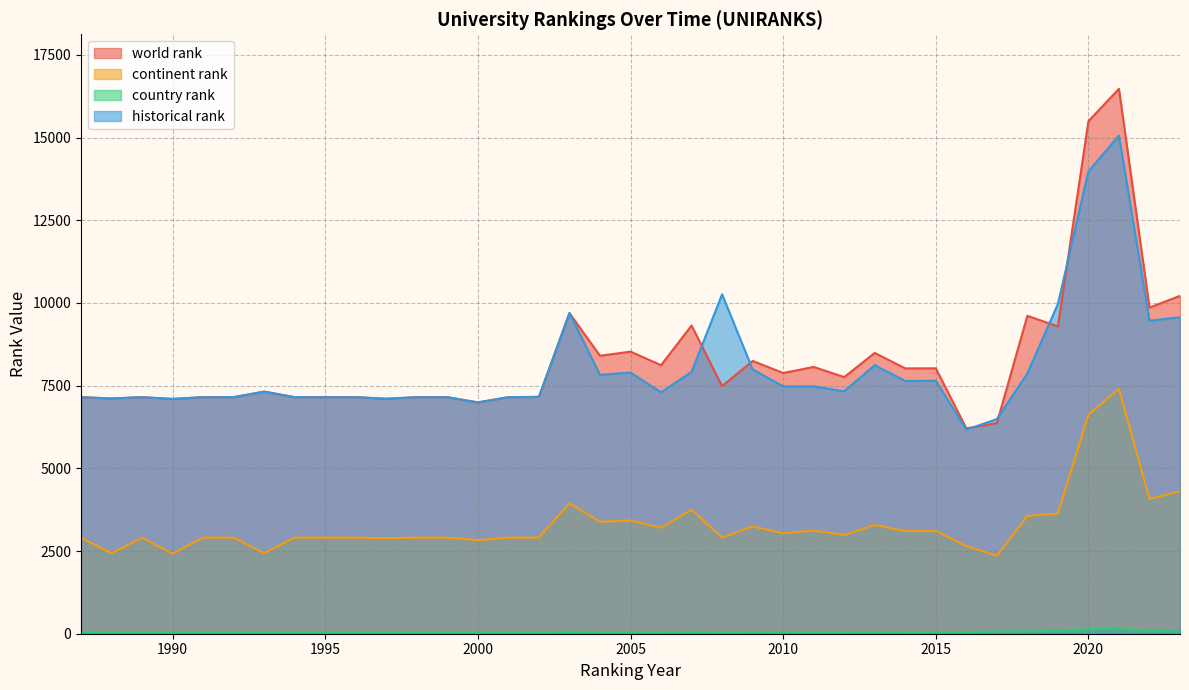

How many lines are shown in the chart?

4